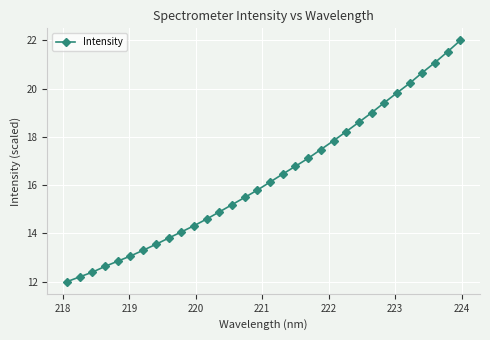

What is the difference between the maximum and minimum values?

10.0